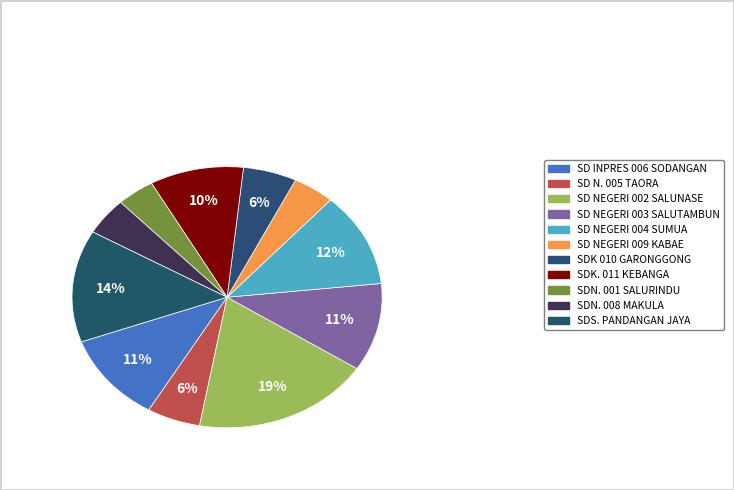

How many segments does this pie chart have?

11